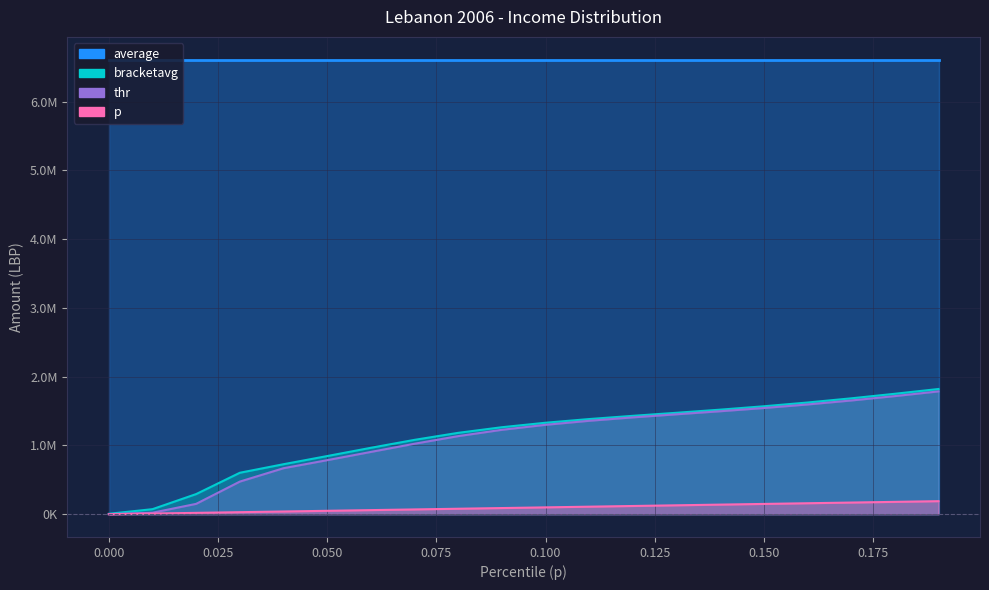

Rank the categories by p value from highest to lowest.

0.19, 0.18, 0.17, 0.16, 0.15, 0.14, 0.13, 0.12, 0.11, 0.1, 0.09, 0.08, 0.07, 0.06, 0.05, 0.04, 0.03, 0.02, 0.01, 0.0